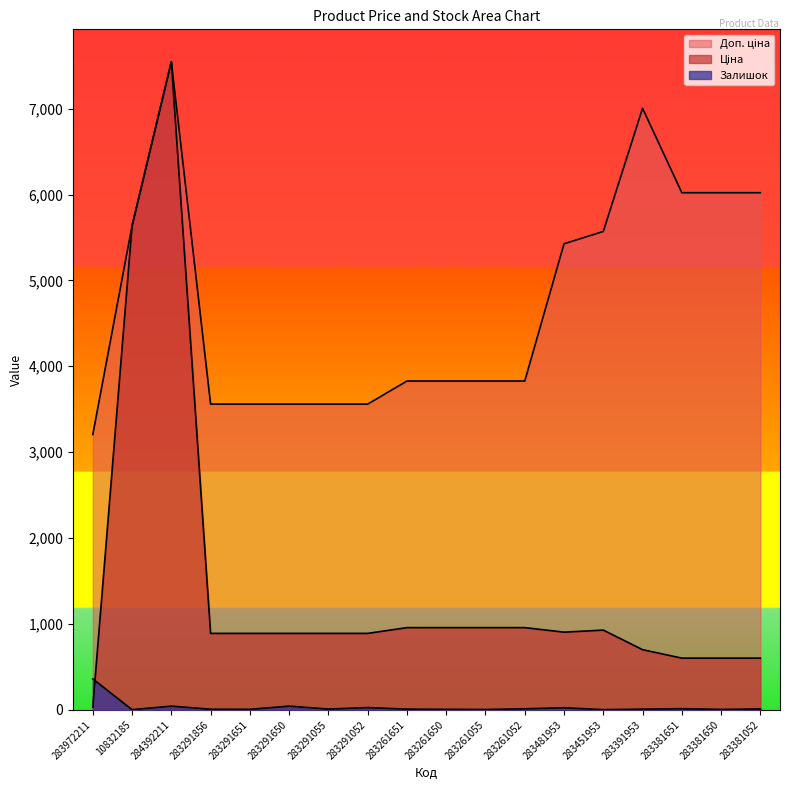

What value does the Залишок series have at 10832185?

2.0